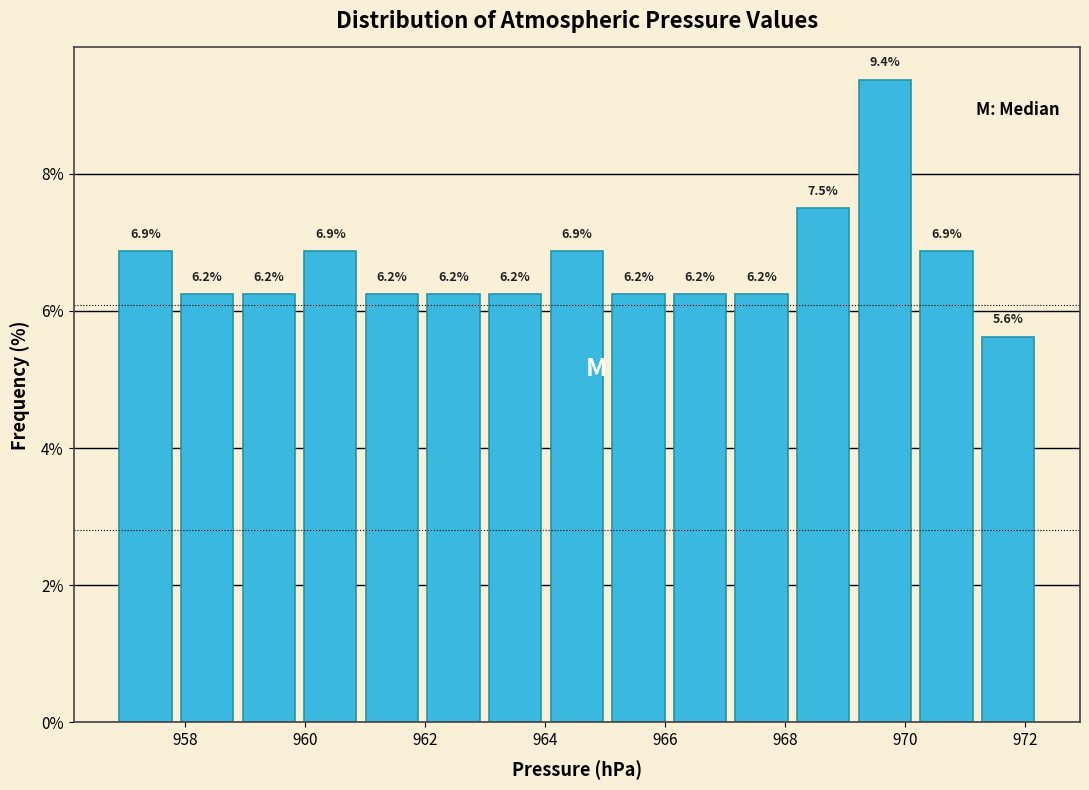

Which range on the x-axis has the tallest bar?

969.2 to 970.2